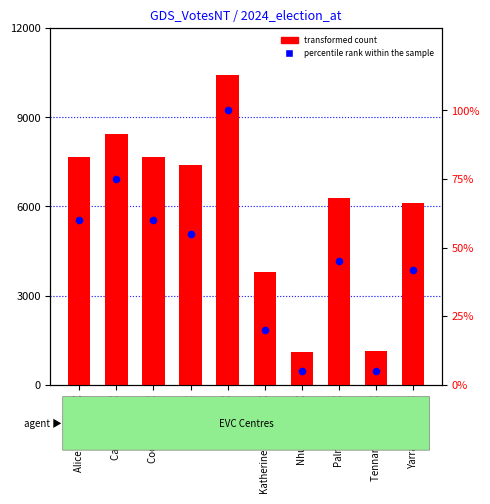

What is the change in value from Alice Springs EVC to Eaton EVC?

+40